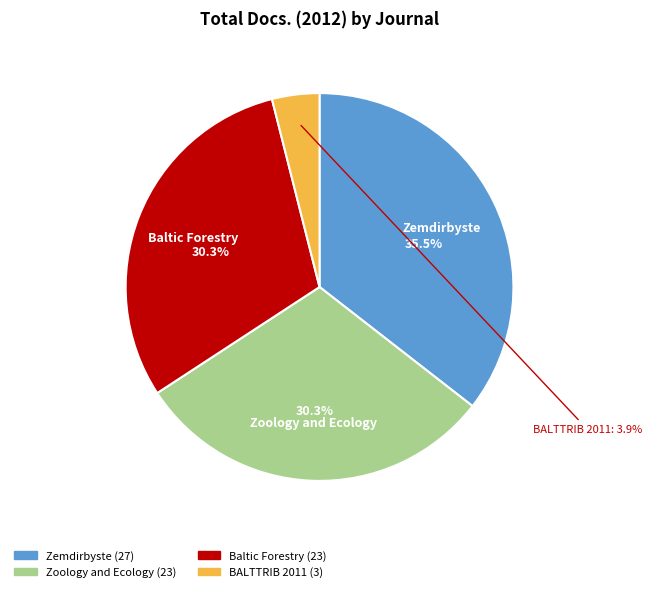

Does Baltic Forestry account for over 50% of the chart?

No